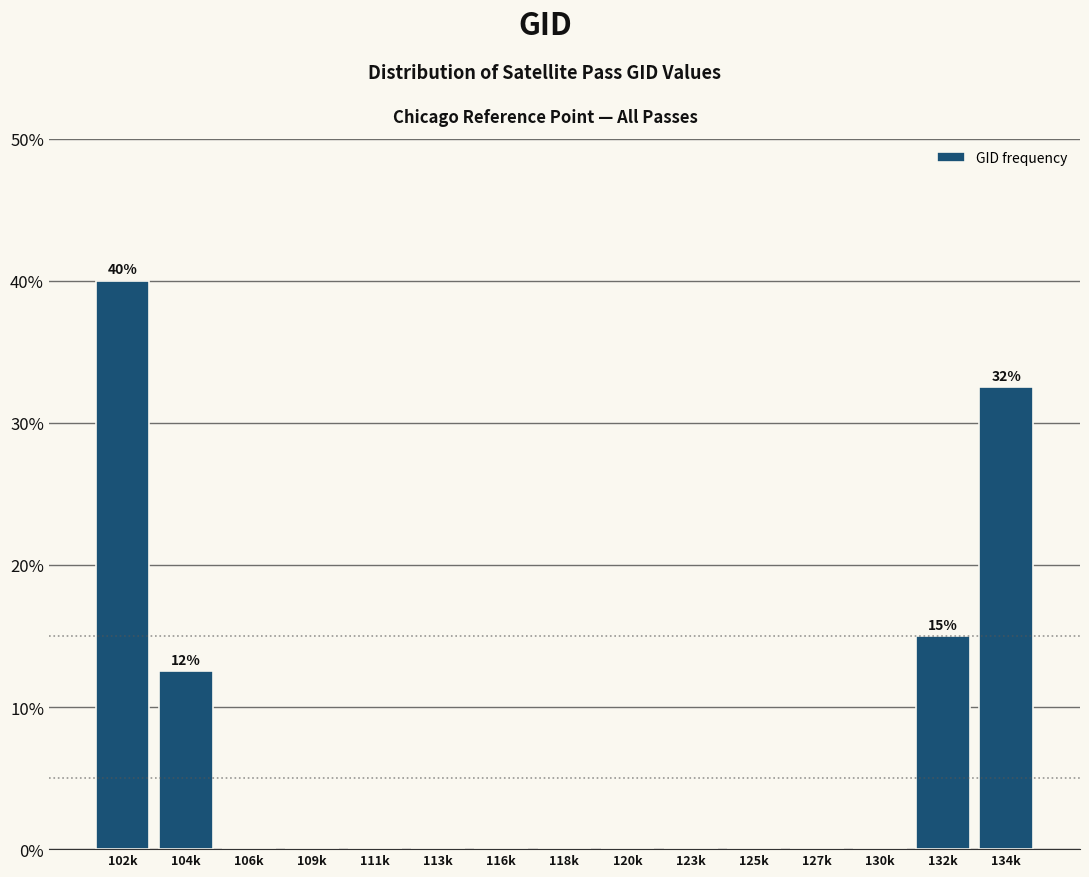

Reading right to left, transcribe all the data shown in this chart.

134k=32.5	132k=15.0	130k=0.0	127k=0.0	125k=0.0	123k=0.0	120k=0.0	118k=0.0	116k=0.0	113k=0.0	111k=0.0	109k=0.0	106k=0.0	104k=12.5	102k=40.0